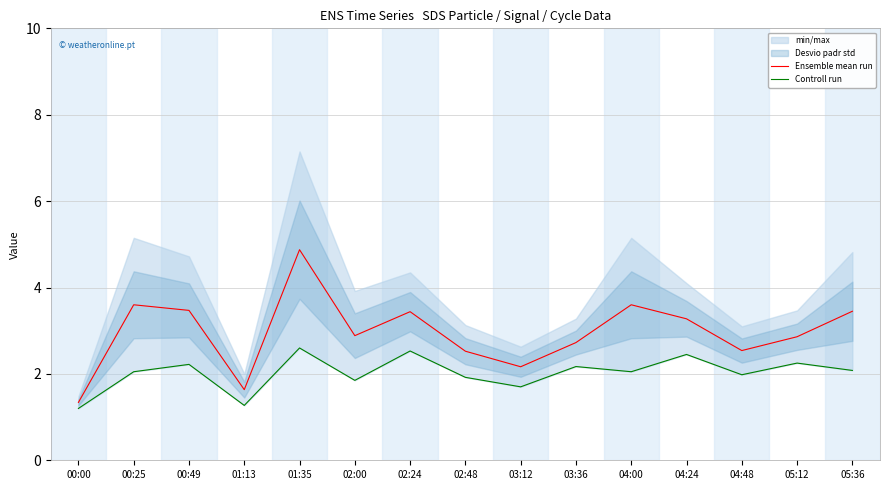

What is the smallest value displayed?

1.2